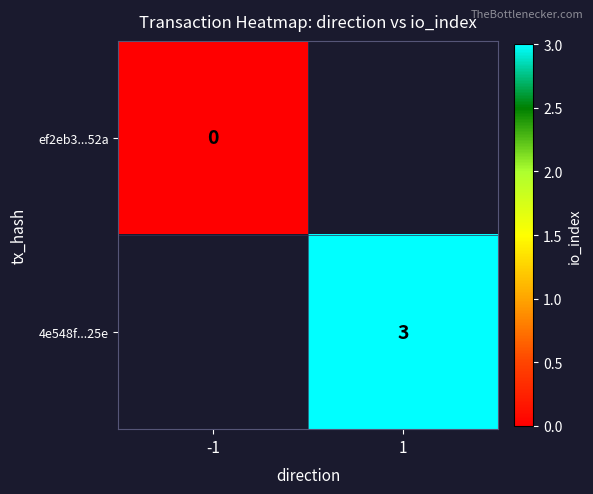

At how many categories does at least one series exceed 1?

1